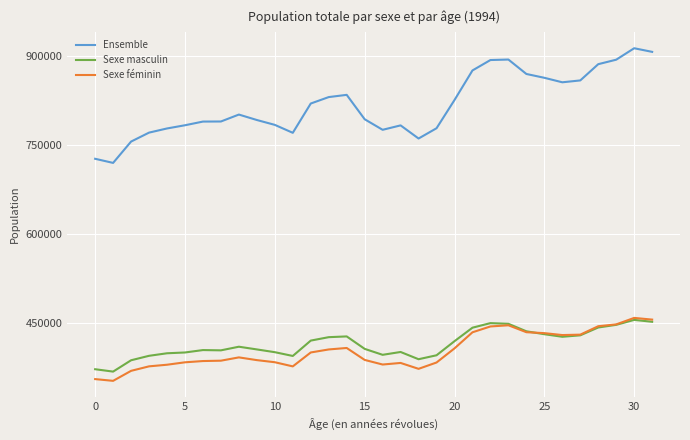

What is the maximum value for Ensemble?

913942